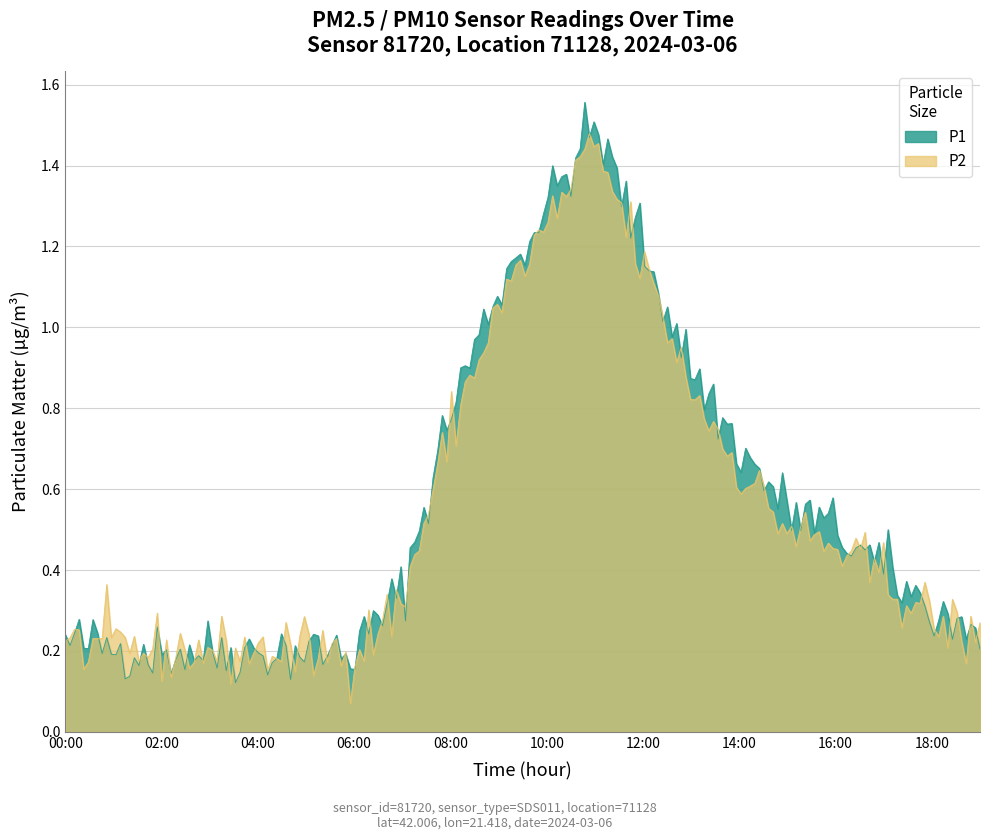

List the series in order of their peak value, highest first.

P1, P2